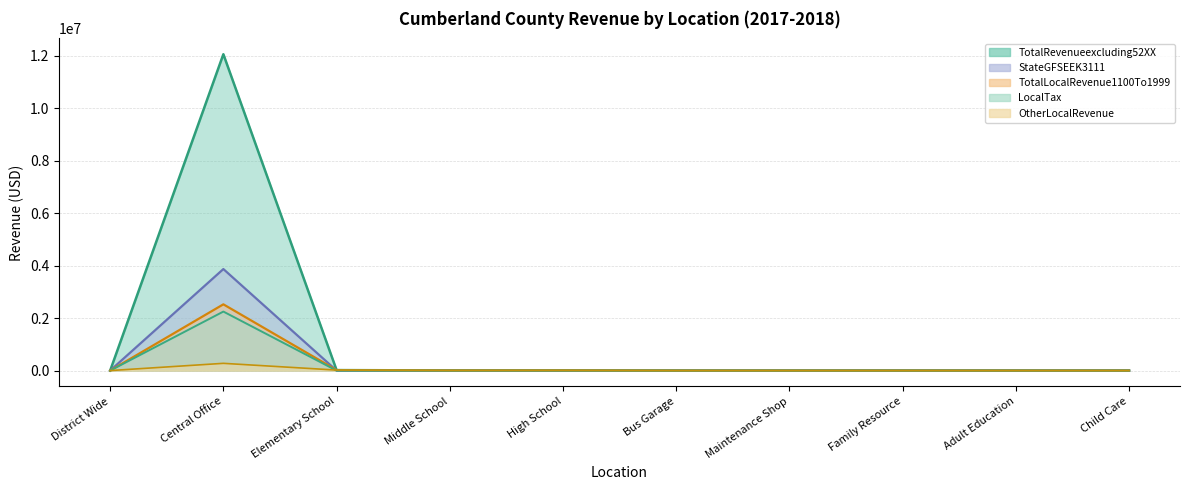

Between Elementary School and Adult Education, which series saw the biggest shift?

OtherLocalRevenue